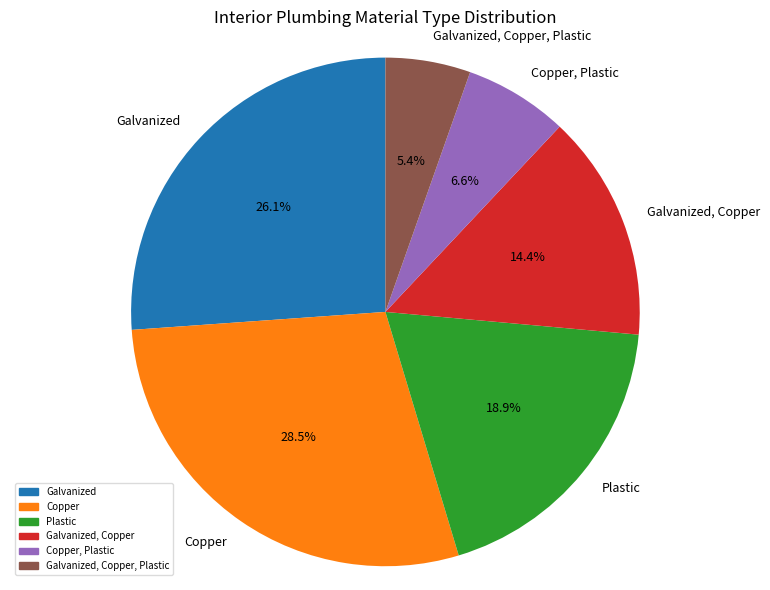

Does Galvanized account for over 50% of the chart?

No